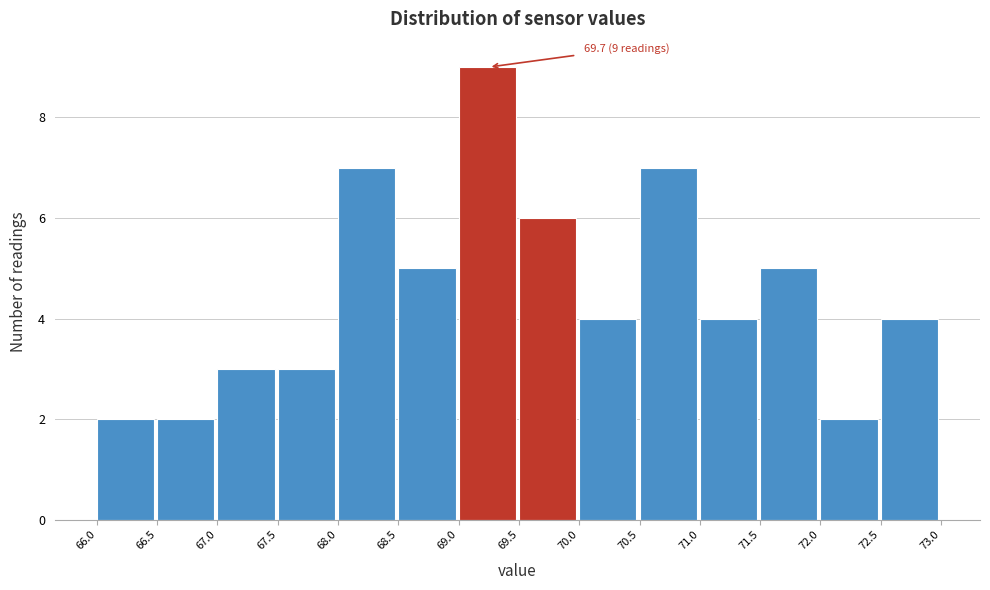

Which range on the x-axis has the tallest bar?

69.0 to 69.5